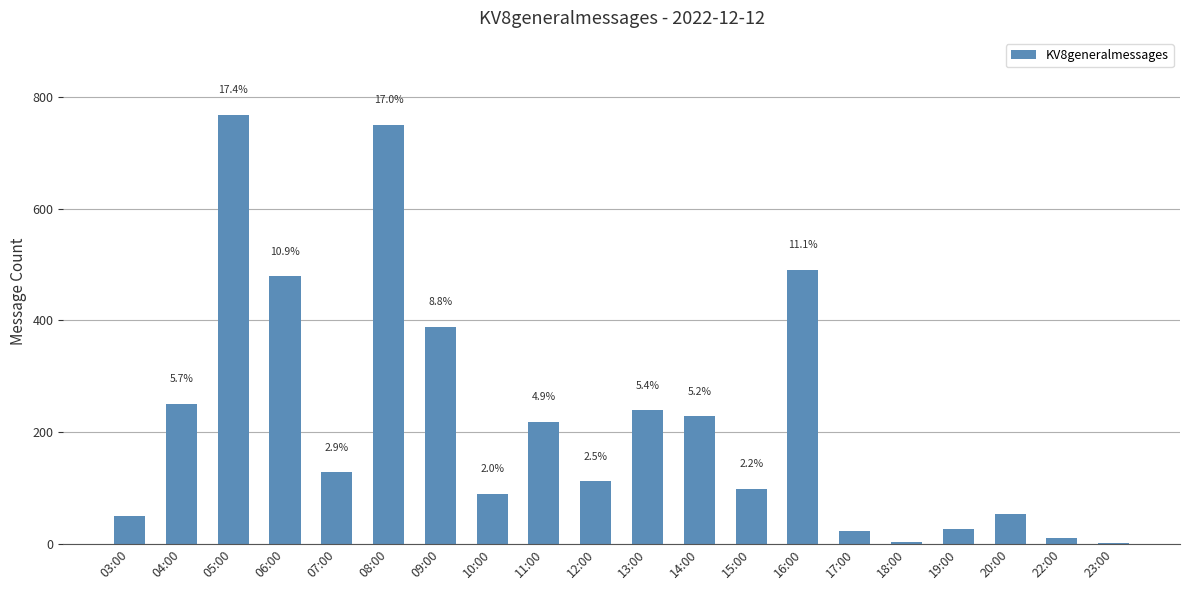

What is the change in value from 15:00 to 20:00?

-44